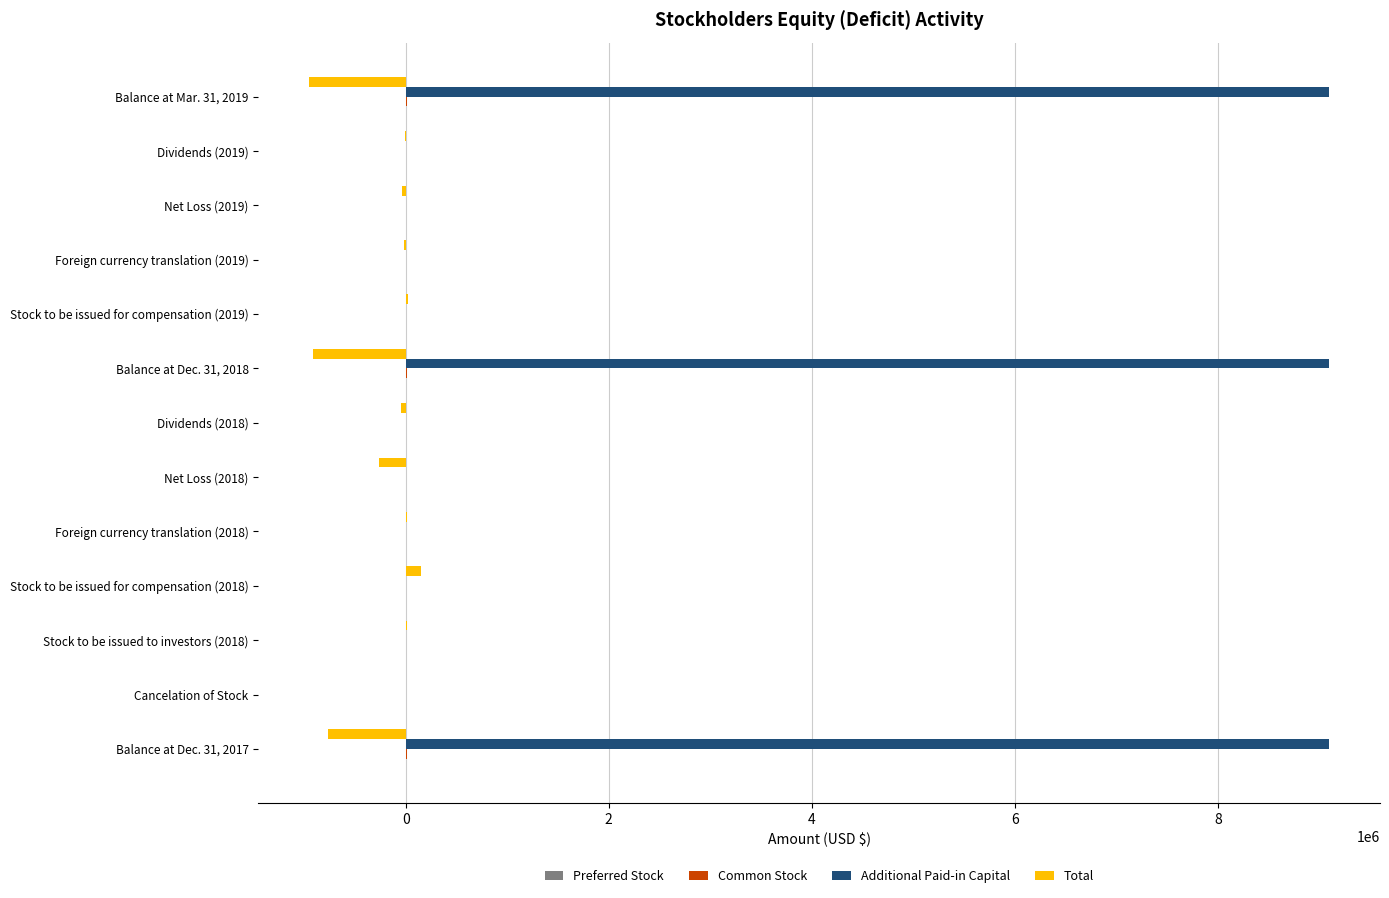

The value of Total at Balance at Dec. 31, 2018 is -286007. True or false?

False